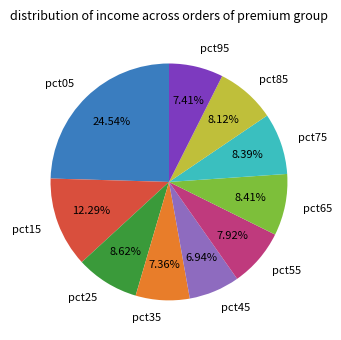

Does any single category account for the majority?

No